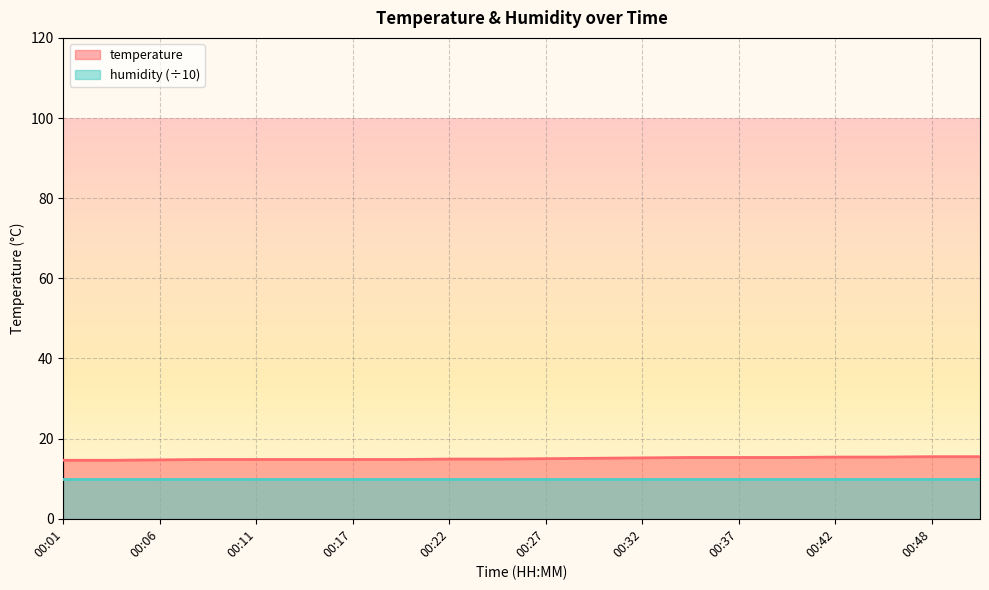

Between 00:22 and 00:17, which is larger?

00:22